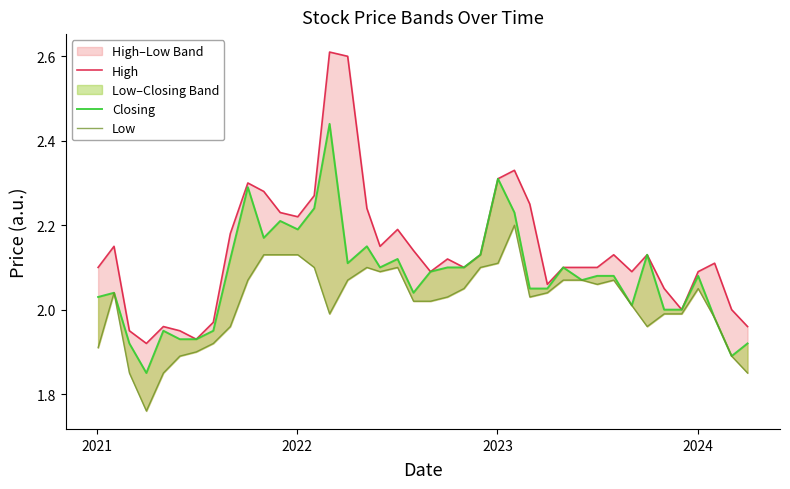

True or false: Low and Closing cross at least once.

False